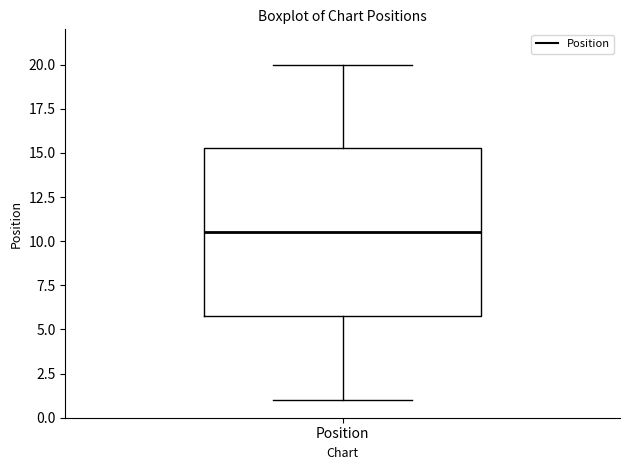

Where is the lower edge of the box for Position on the y-axis? The values are not printed on the chart, so give them approximately, as read against the axis.

6.0